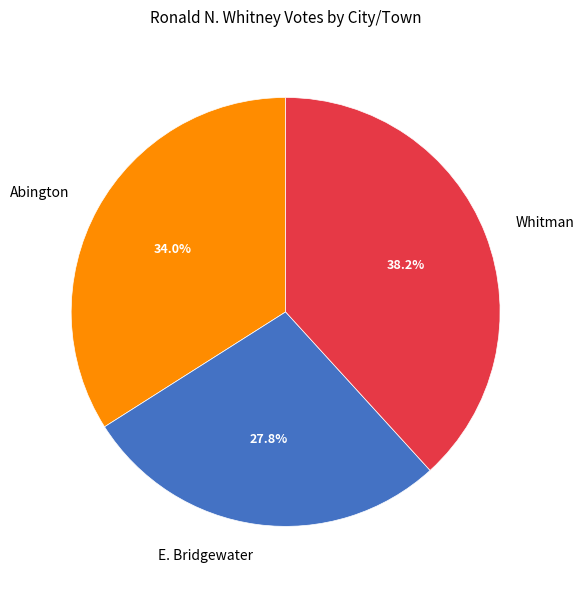

Between Abington and Whitman, which is larger?

Whitman